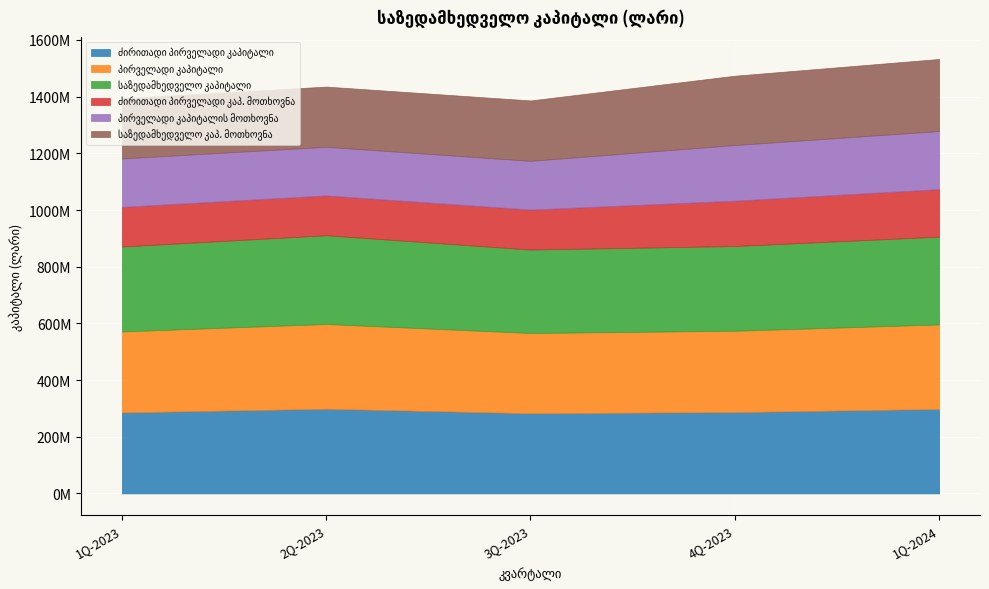

Which series has the largest total across all categories?

საზედამხედველო კაპიტალი